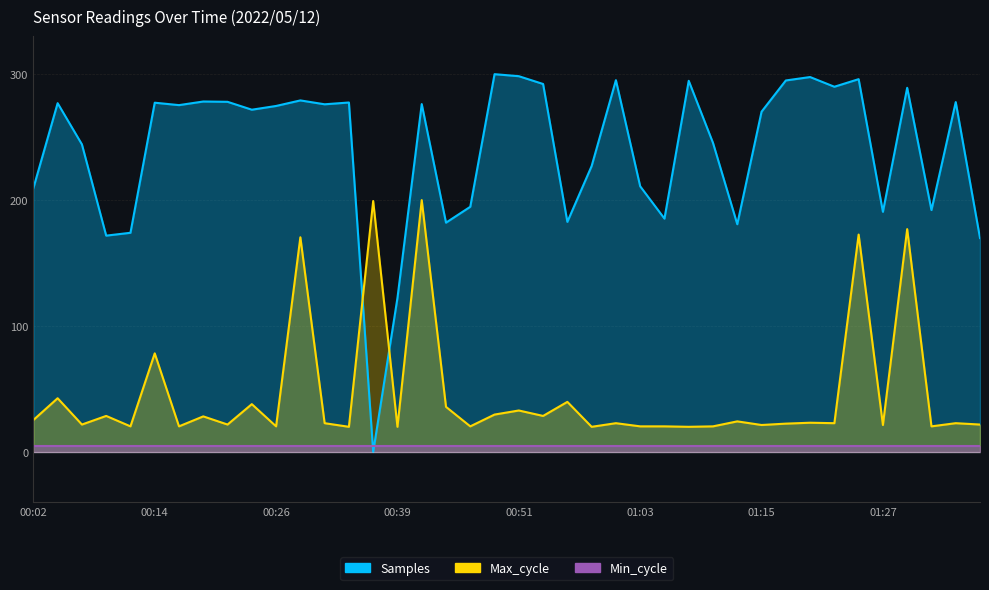

What is the difference between the second highest and minimum values in the Samples series?

298.4